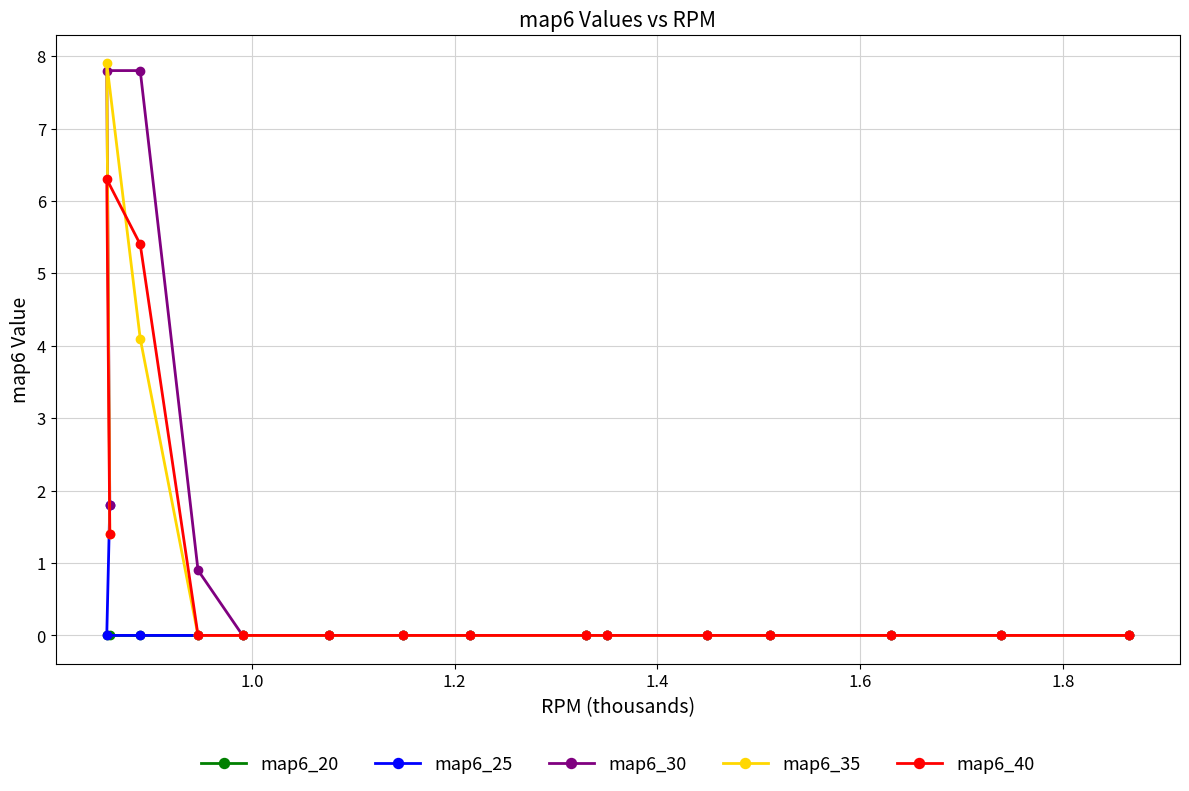

Is this an area chart (filled region under the line)?

No